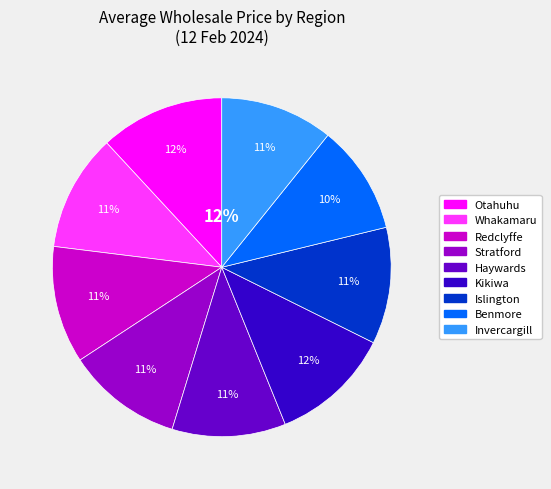

Which slice is the largest?

Otahuhu